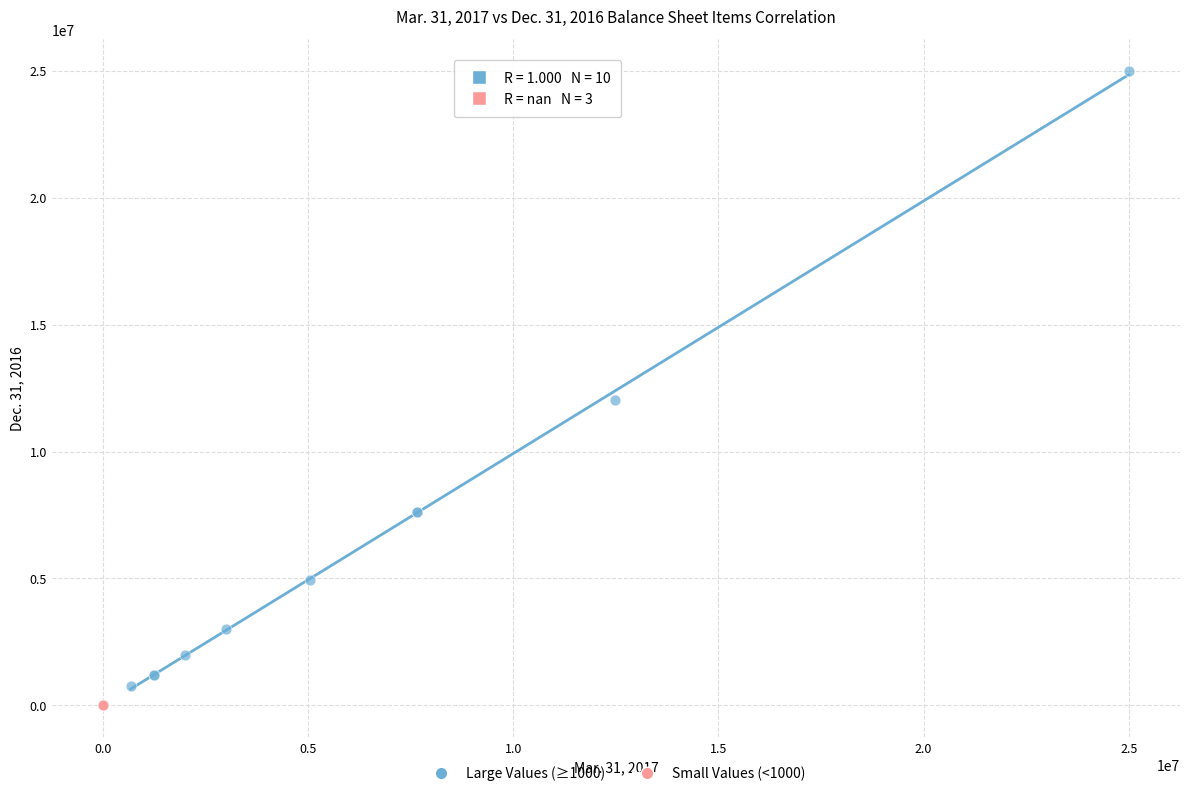

What are all the series names shown in the legend?

Large Values (≥1000), Small Values (<1000)